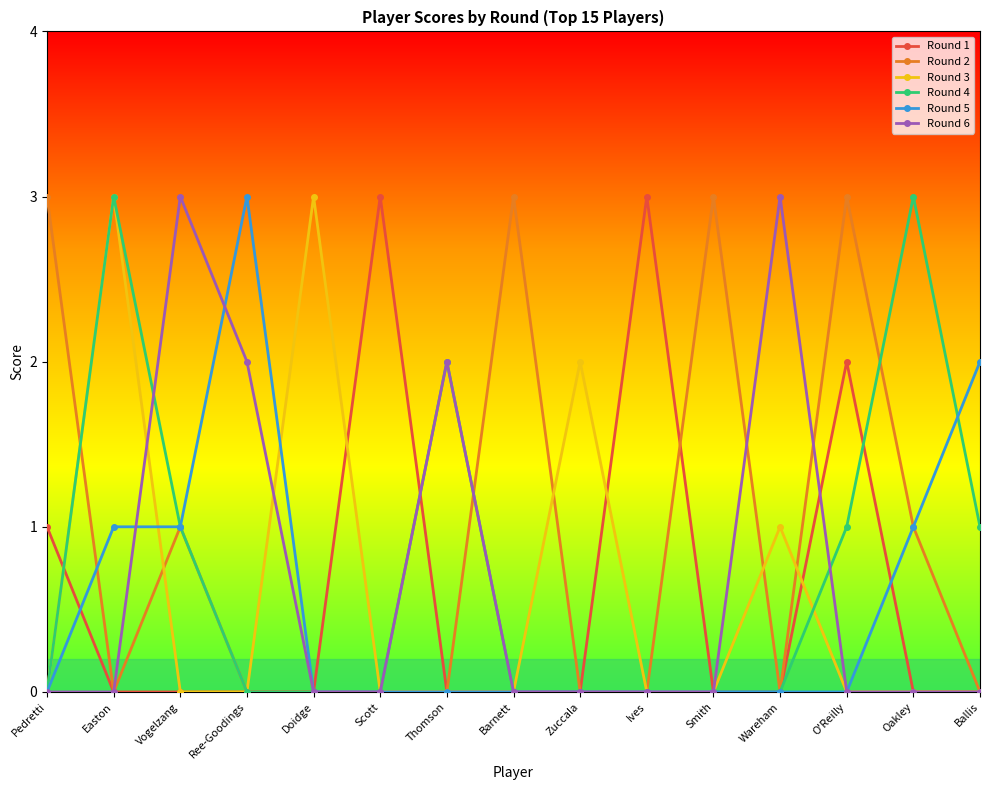

The value of Round 6 at Ballis is 0. True or false?

True